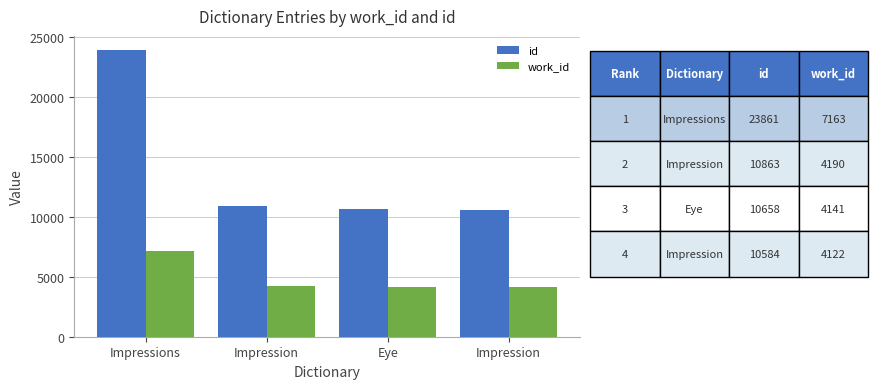

What is the difference between the maximum and second lowest values in the id series?

13203